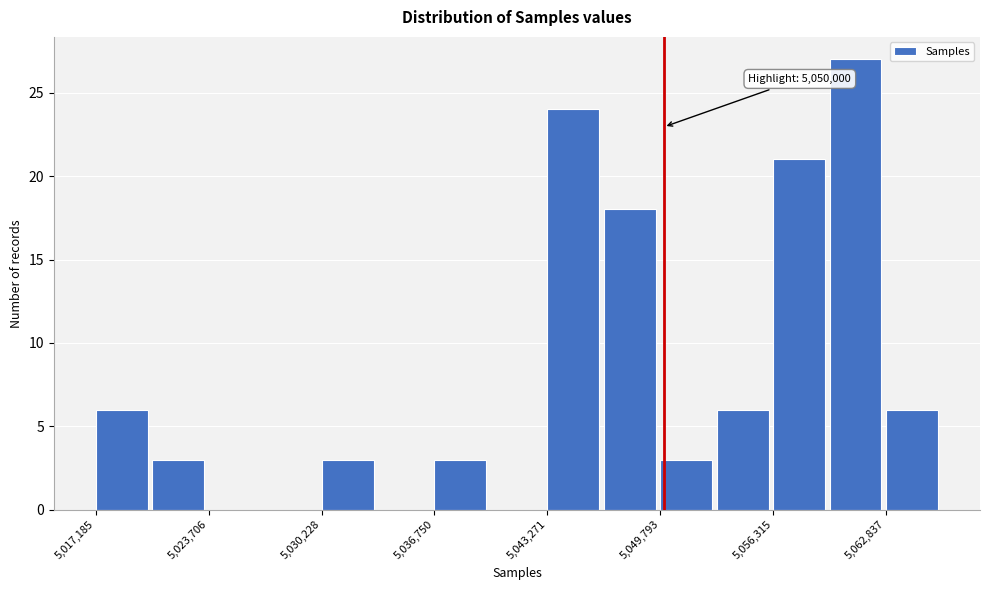

Read against the x-axis, roughly where is the centre of the tallest bar?

5061000